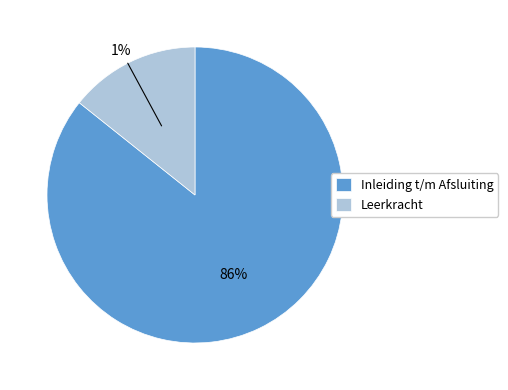

Is it true that Afsluiting is 14% of the pie?

True